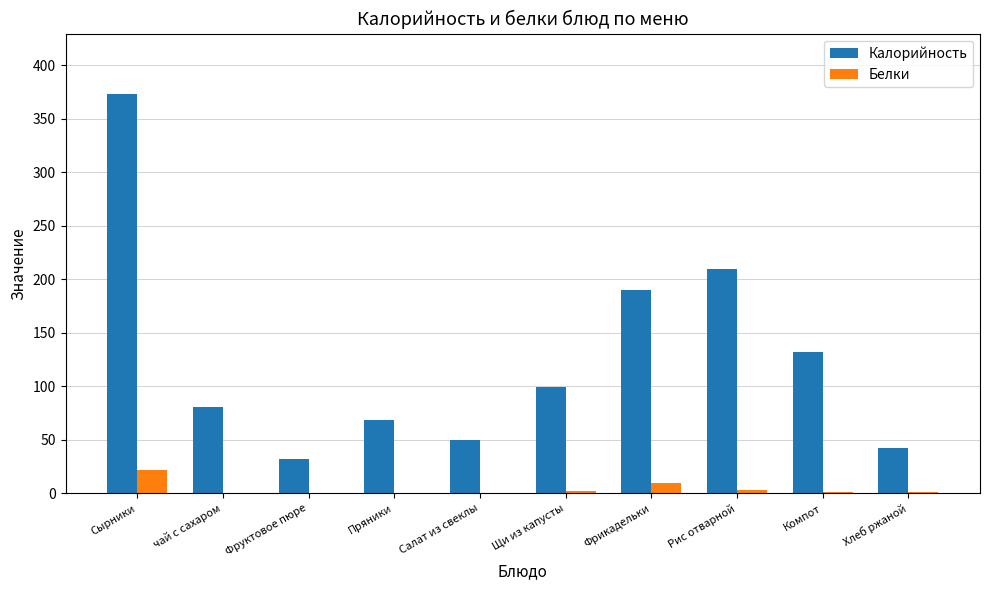

What is the average value of the Калорийность series?

127.9